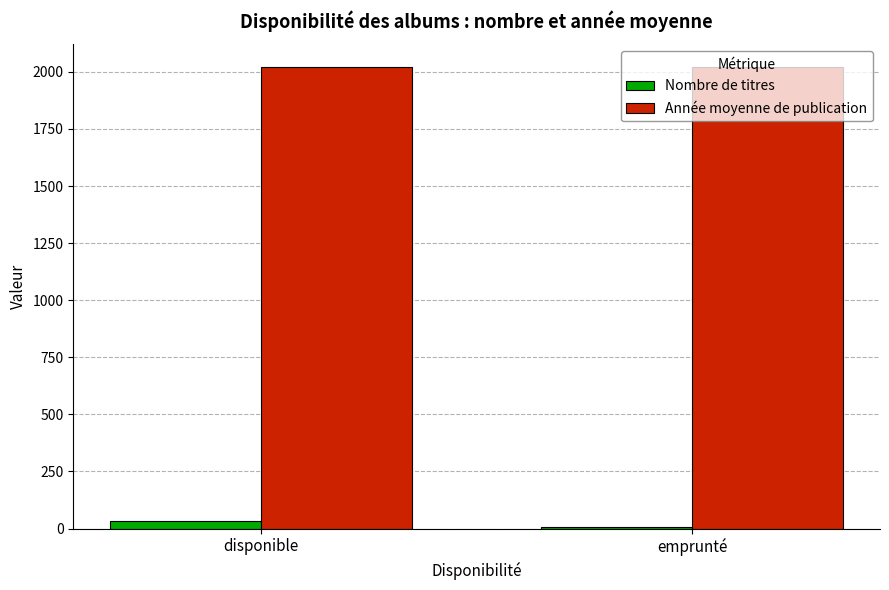

How many groups of bars are there?

2